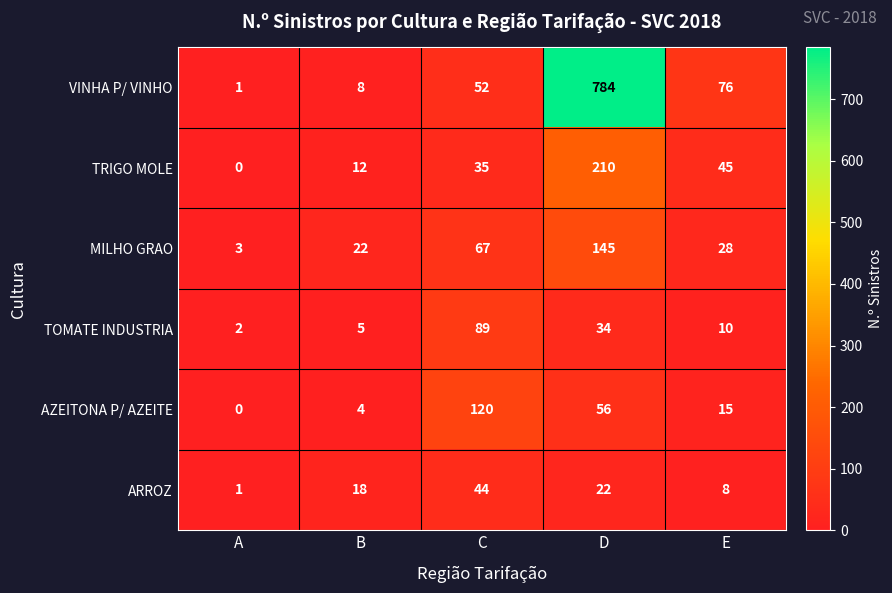

Count the number of categories in the chart.

5